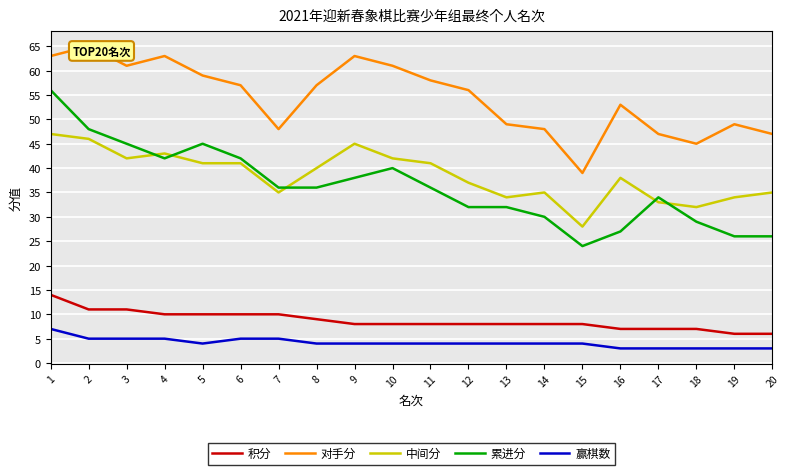

What is the sum of all 累进分 values?

724